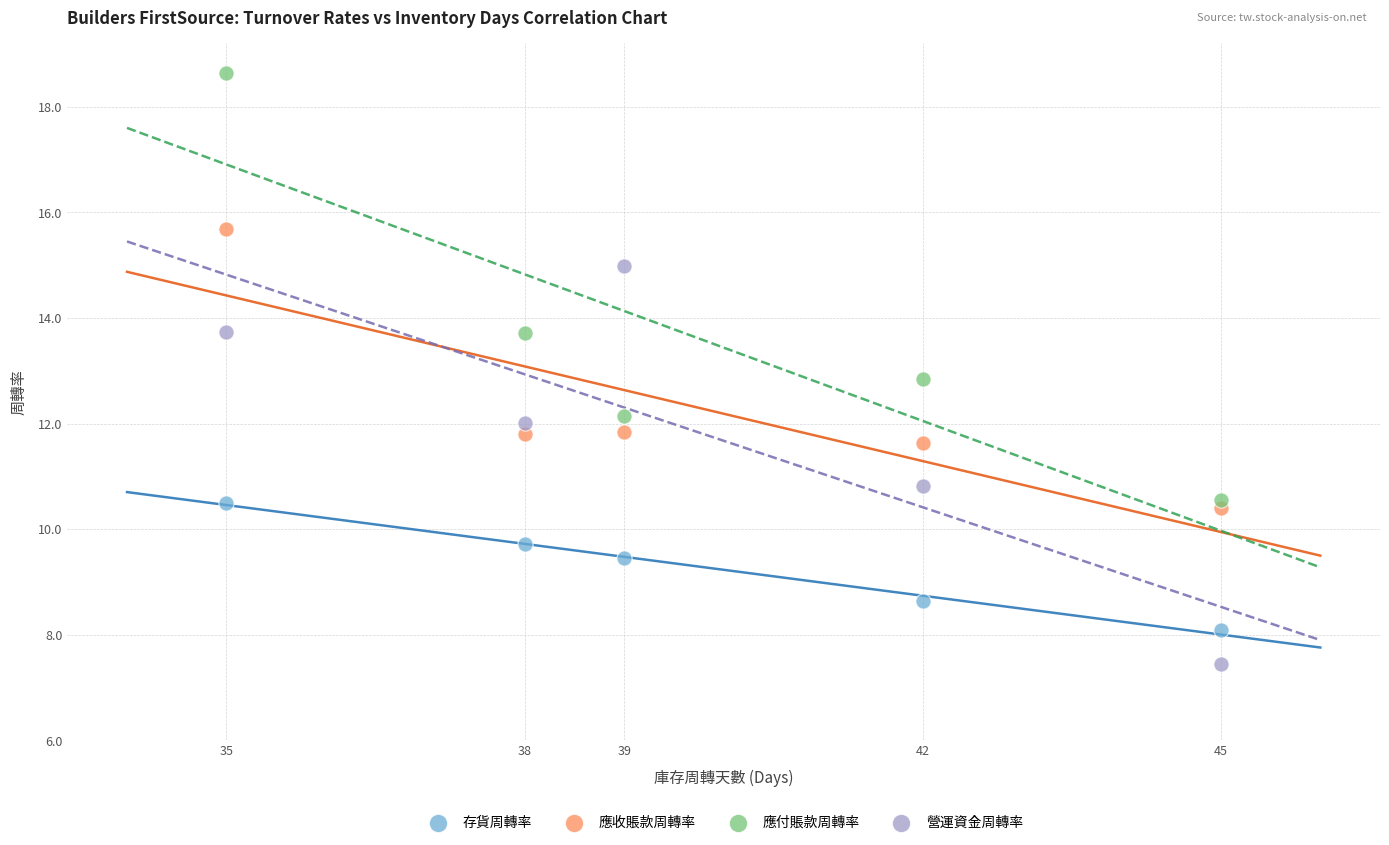

Across all data points, what is the range of X values (max minus min)?

10.0